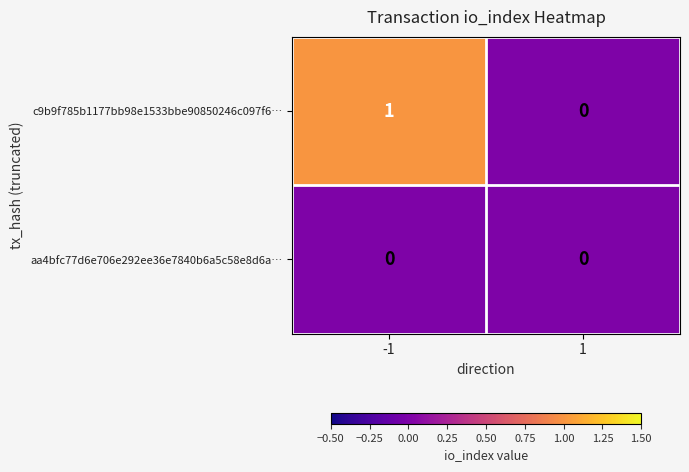

Which series has the largest total across all categories?

c9b9f785b1177bb98e1533bbe90850246c097f6…